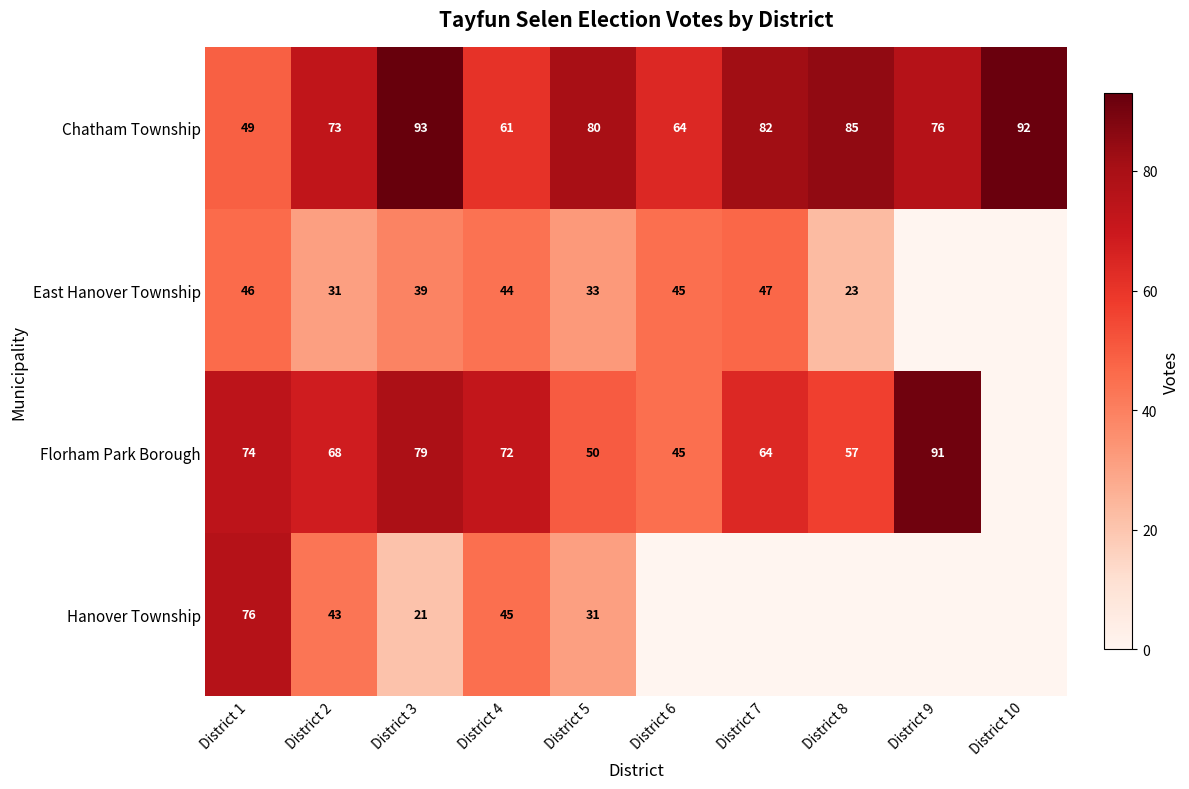

What is the total value across all series at District 9?

167